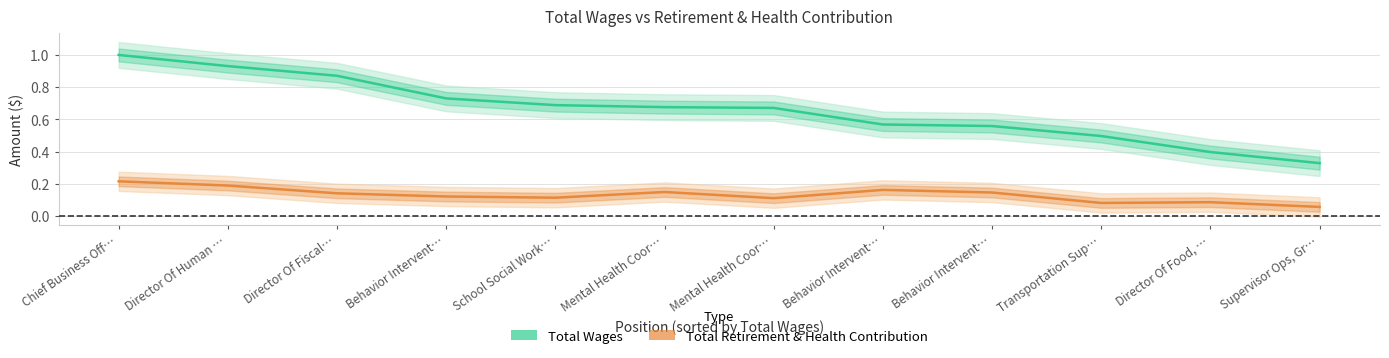

The Total Wages series shows 0.4 at Behavior Intervent…. True or false?

False